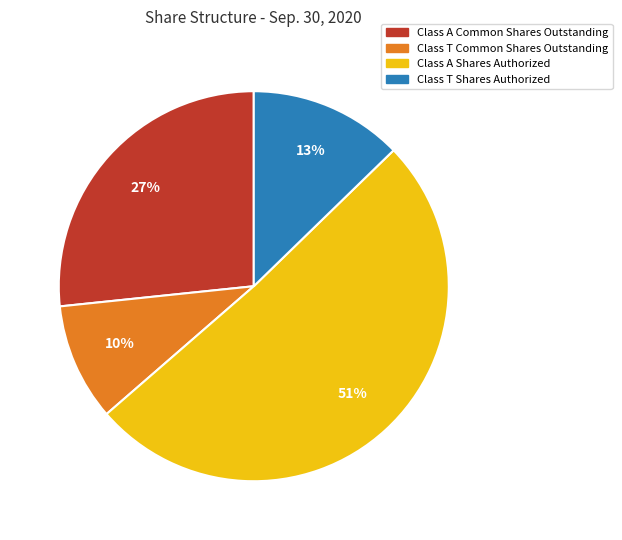

Which category has the biggest portion of the pie?

Class A Shares Authorized